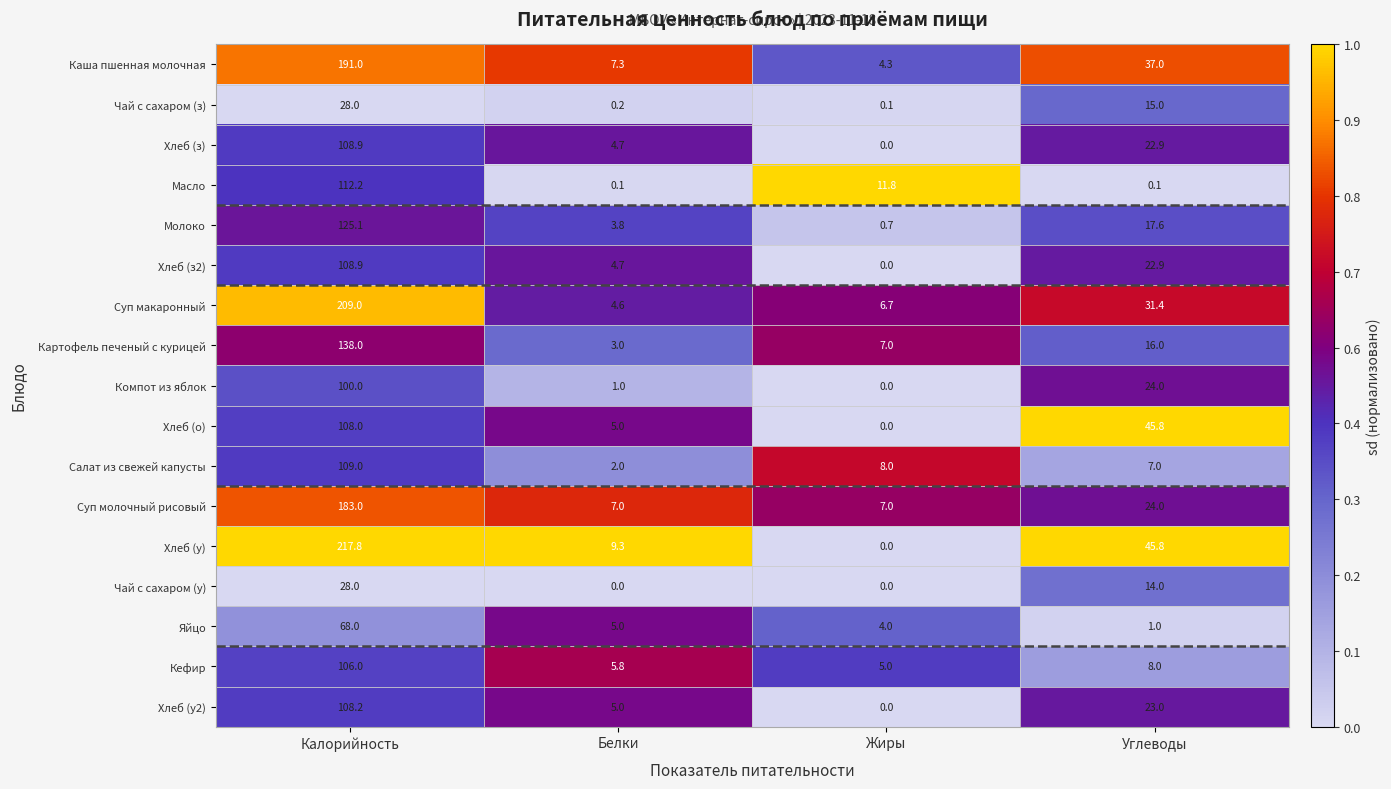

At which label does Каша пшенная молочная reach its minimum?

Жиры